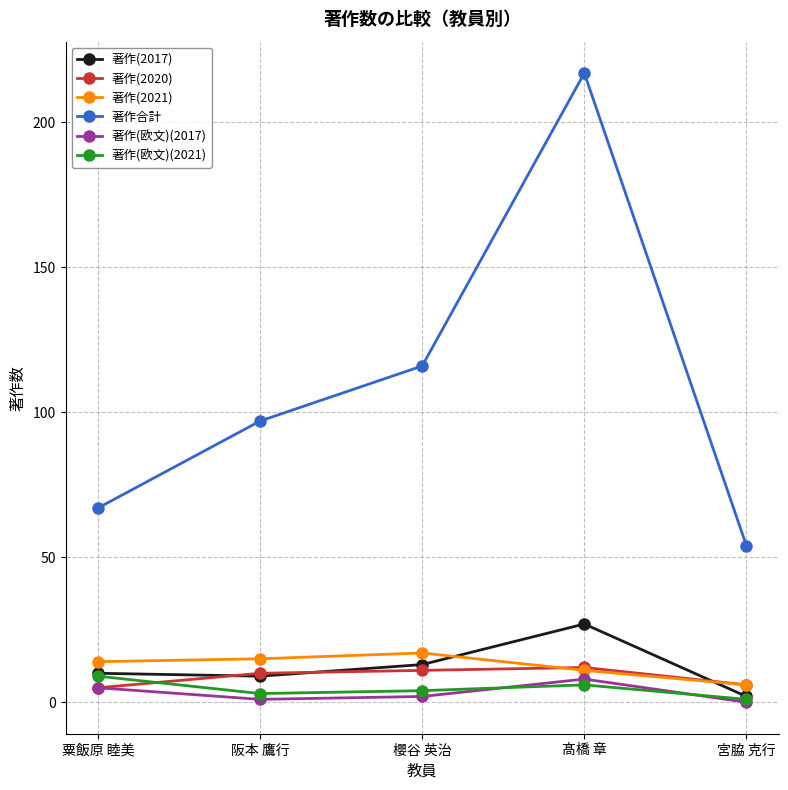

Which category has the lowest value in the 著作合計 series?

宮脇 克行